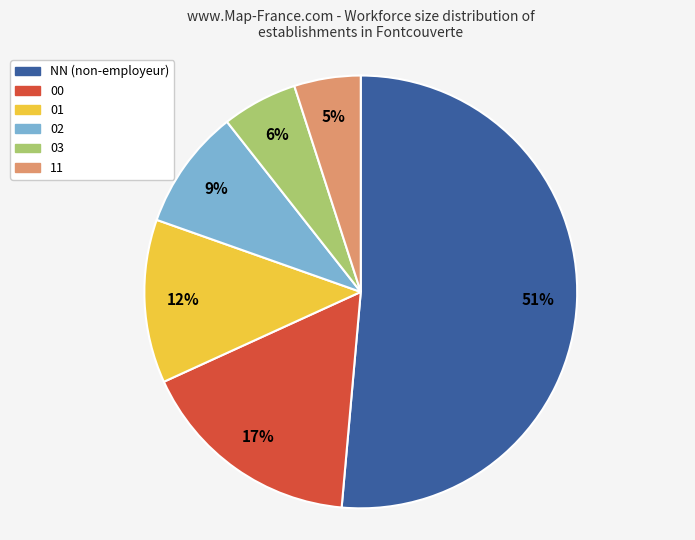

The 03 slice represents 6% of the pie. True or false?

True